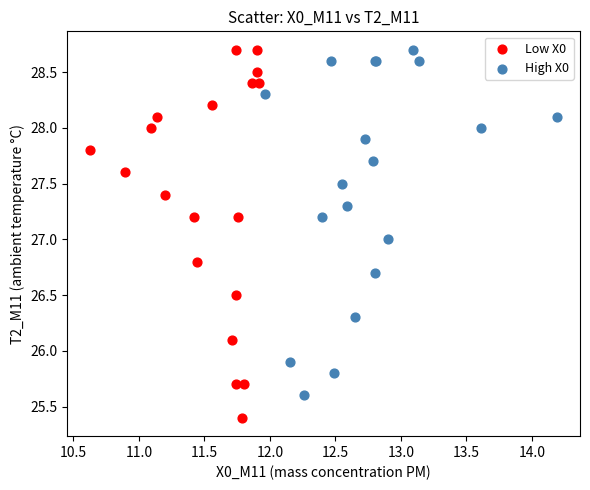

Which series reaches the minimum Y coordinate?

Low X0